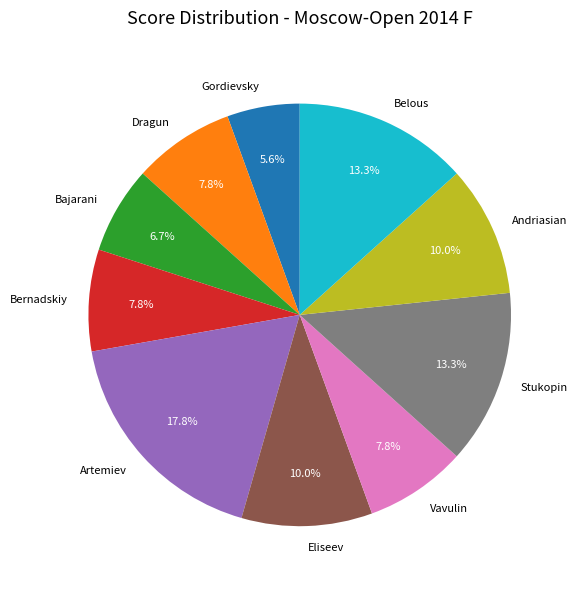

Which has a higher value, Bajarani or Vavulin?

Vavulin